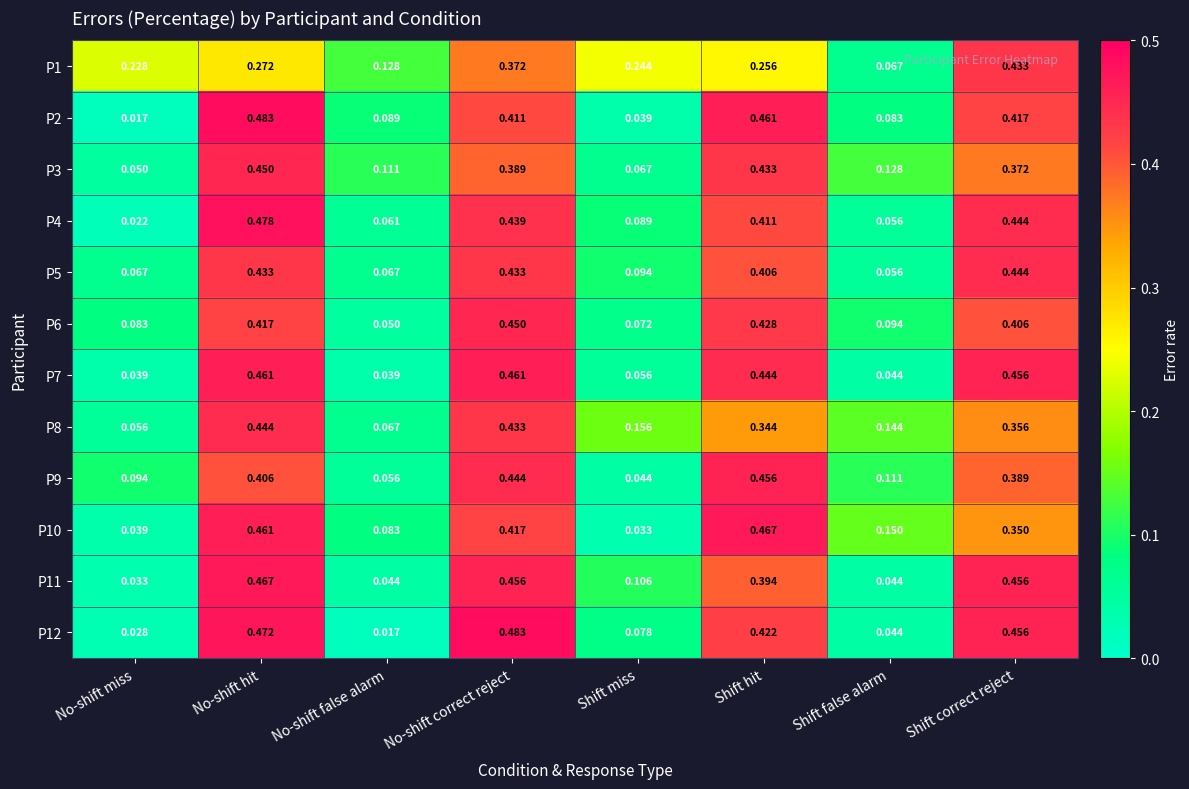

List the labels in order of P4 value, smallest first.

No-shift miss, Shift false alarm, No-shift false alarm, Shift miss, Shift hit, No-shift correct reject, Shift correct reject, No-shift hit